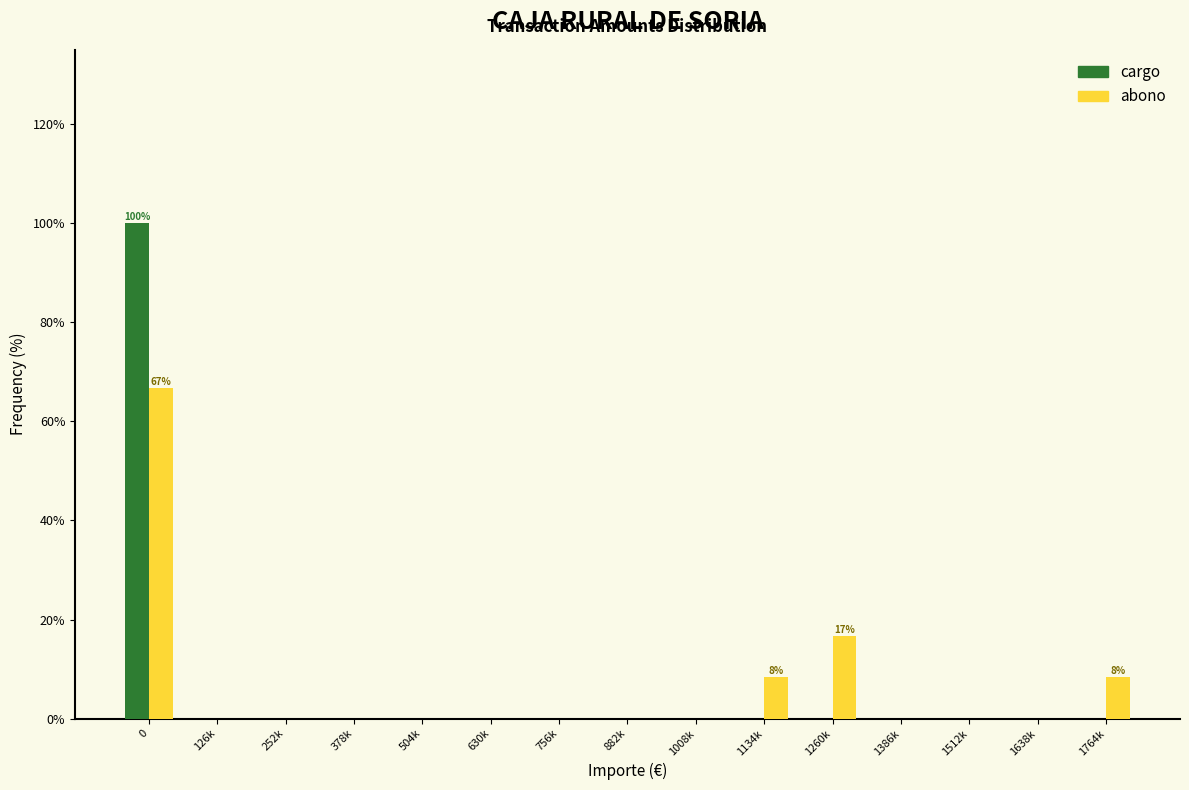

Reading left to right, extract all data points from this chart.

cargo: 0=100.0	126k=0.0	252k=0.0	378k=0.0	504k=0.0	630k=0.0	756k=0.0	882k=0.0	1008k=0.0	1134k=0.0	1260k=0.0	1386k=0.0	1512k=0.0	1638k=0.0	1764k=0.0
abono: 0=66.7	126k=0.0	252k=0.0	378k=0.0	504k=0.0	630k=0.0	756k=0.0	882k=0.0	1008k=0.0	1134k=8.3	1260k=16.7	1386k=0.0	1512k=0.0	1638k=0.0	1764k=8.3